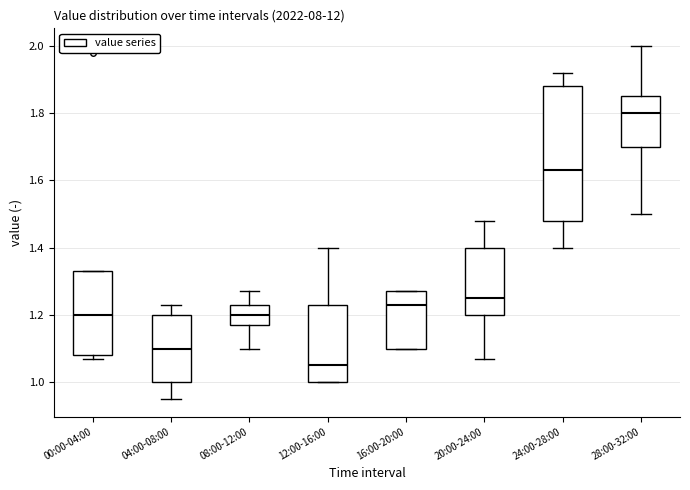

Reading left to right, read every box against the y-axis: the position of its median line, the range the box covers, and the ends of its whiskers. The values are not printed on the chart, so give them approximately, as read against the axis.

00:00-04:00: median 1.20, box 1.08 to 1.34, whiskers 1.08 (just below the box's lower edge) to 1.34
04:00-08:00: median 1.10, box 1.00 to 1.20, whiskers 0.96 to 1.24
08:00-12:00: median 1.20, box 1.18 to 1.24, whiskers 1.10 to 1.28
12:00-16:00: median 1.06, box 1.00 to 1.24, whiskers 1.00 to 1.40
16:00-20:00: median 1.24, box 1.10 to 1.28, whiskers 1.10 to 1.28
20:00-24:00: median 1.26, box 1.20 to 1.40, whiskers 1.08 to 1.48
24:00-28:00: median 1.64, box 1.48 to 1.88, whiskers 1.40 to 1.92
28:00-32:00: median 1.80, box 1.70 to 1.86, whiskers 1.50 to 2.00